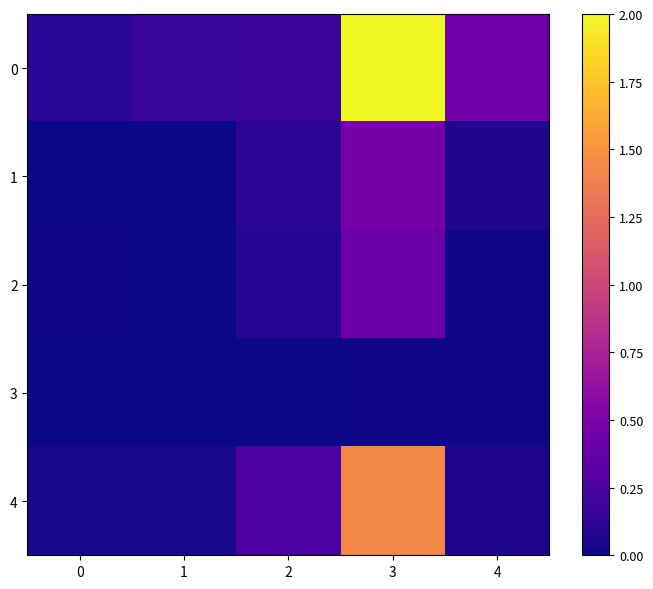

Reading left to right, list all the values displayed in this chart.

0: 0=0.1	1=0.2	2=0.2	3=2.0	4=0.4
1: 0=0.0	1=0.0	2=0.1	3=0.5	4=0.1
2: 0=0.0	1=0.0	2=0.1	3=0.4	4=0.0
3: 0=0.0	1=0.0	2=0.0	3=0.0	4=0.0
4: 0=0.0	1=0.0	2=0.2	3=1.4	4=0.1